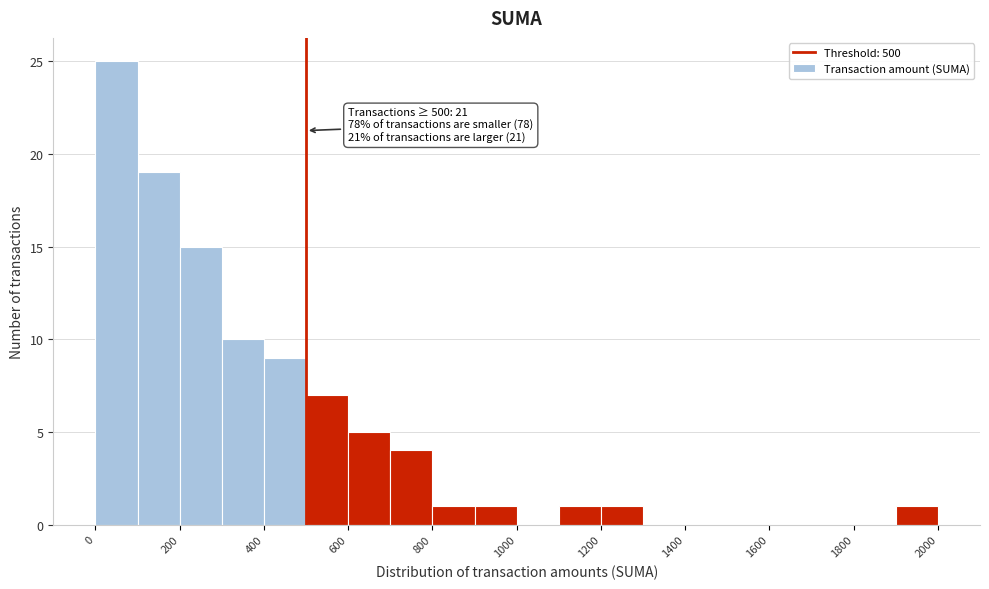

Over which range of the x-axis is the bar tallest?

0 to 100